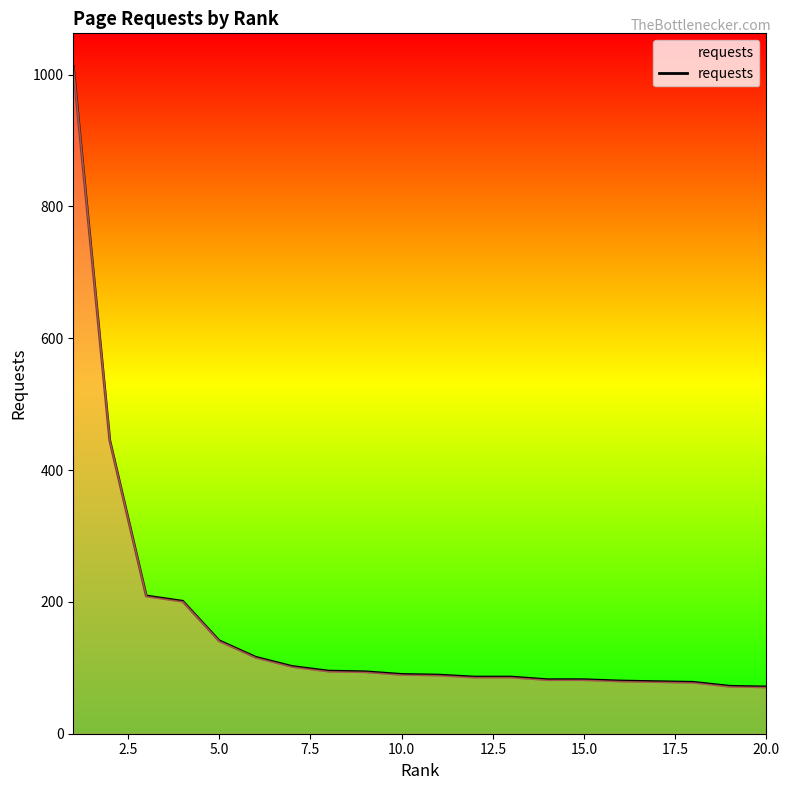

What is the smallest value displayed?

71